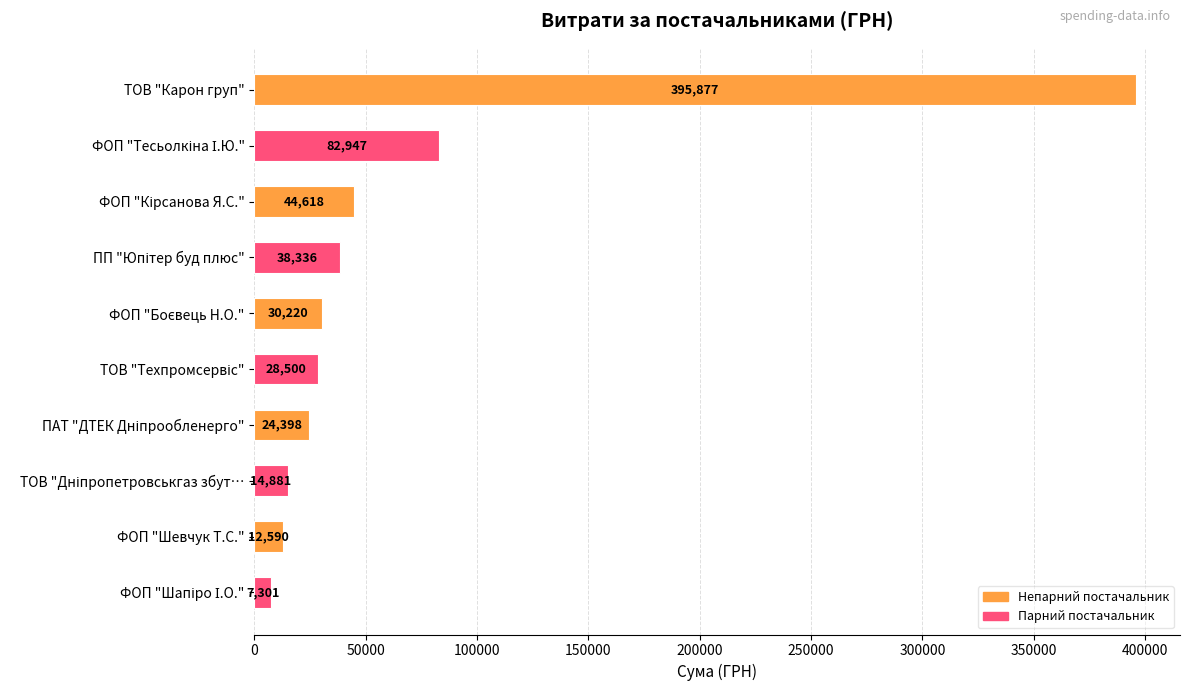

What is the sum of all values?

679668.4